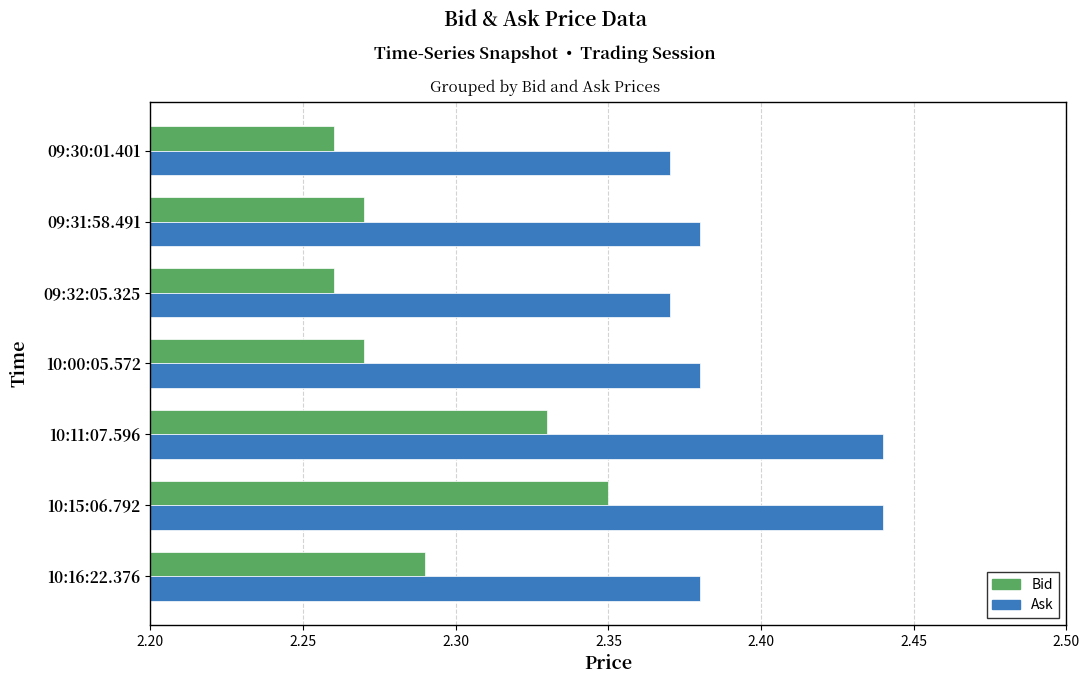

What is the sum of the Bid values at 09:30:01.401 and 10:00:05.572?

4.5